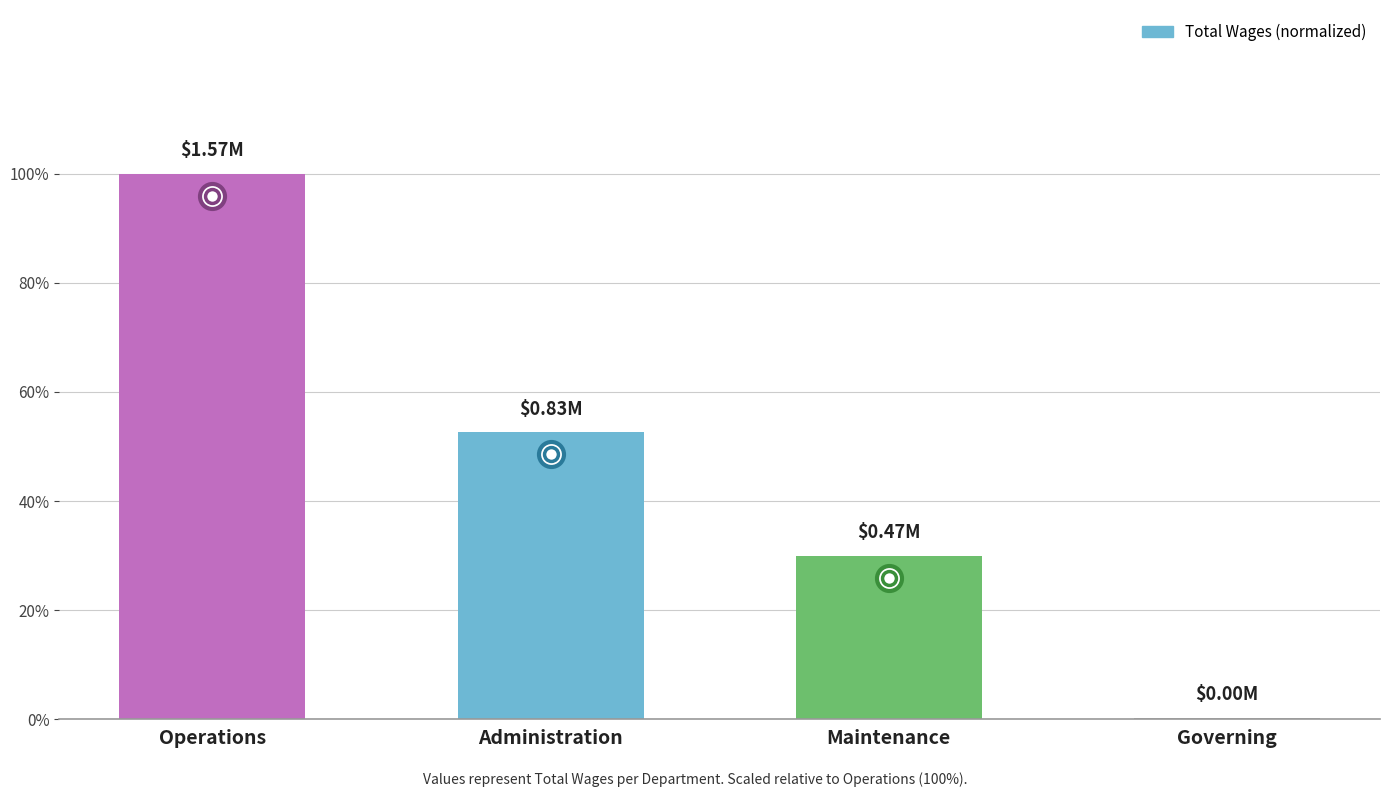

Reading right to left, extract all data points from this chart.

0.2	29.9	52.6	100.0